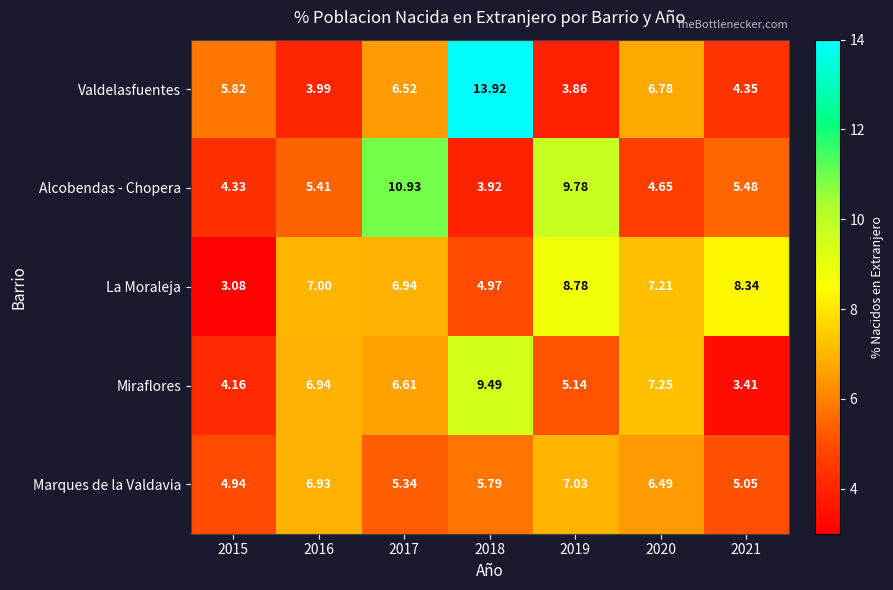

Which series has the largest total across all categories?

La Moraleja